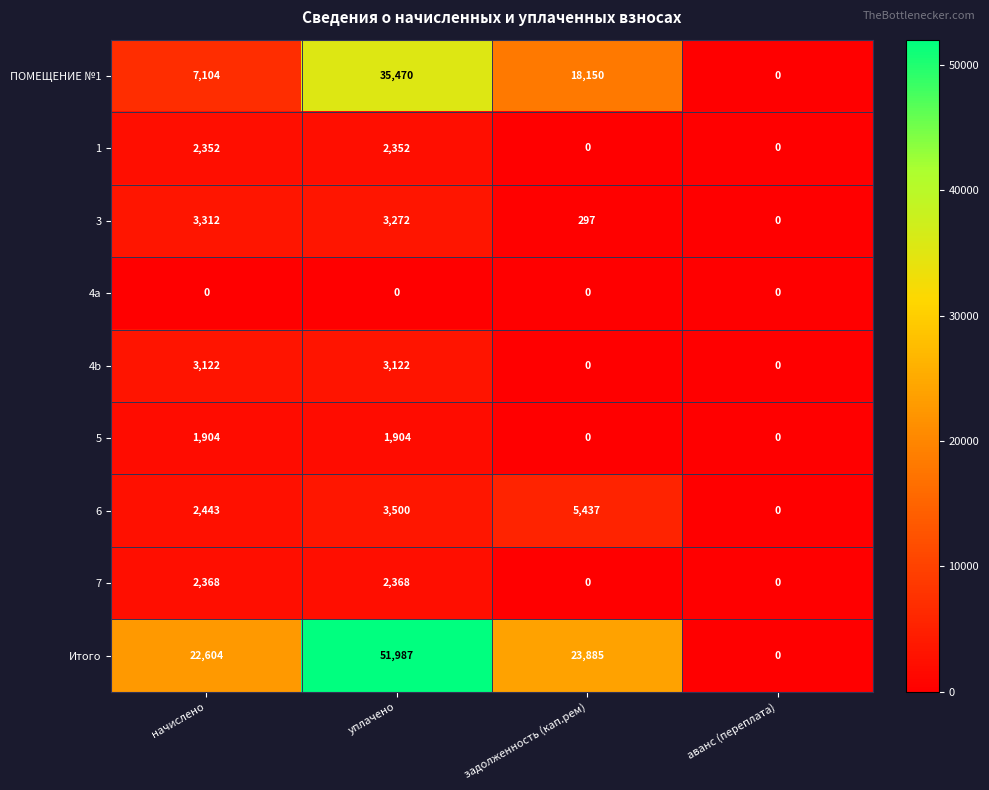

Read the 3 value at уплачено.

3272